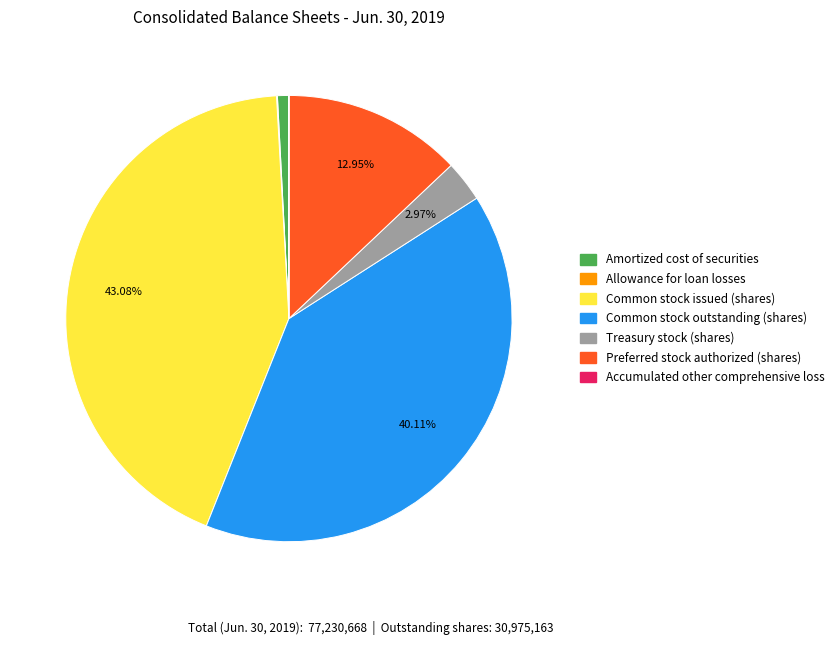

To the nearest percent, what is the difference between the largest and smallest slice percentages?

43%